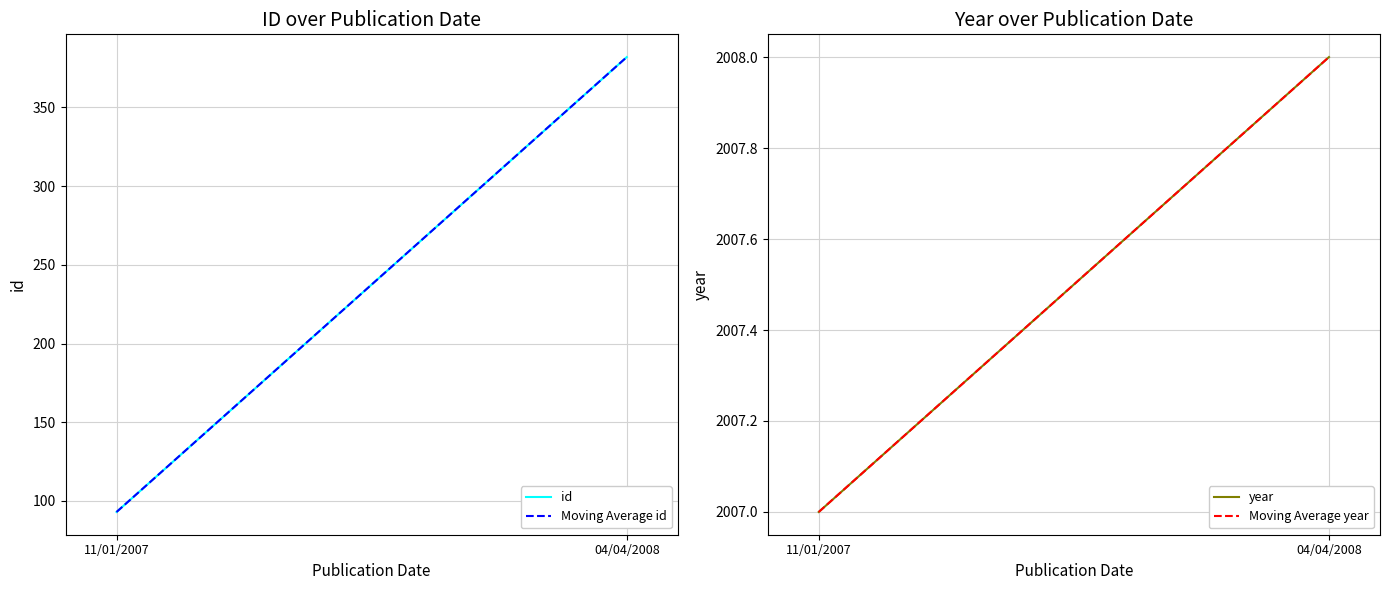

What is the spread (max minus min) of values at 11/01/2007?

1914